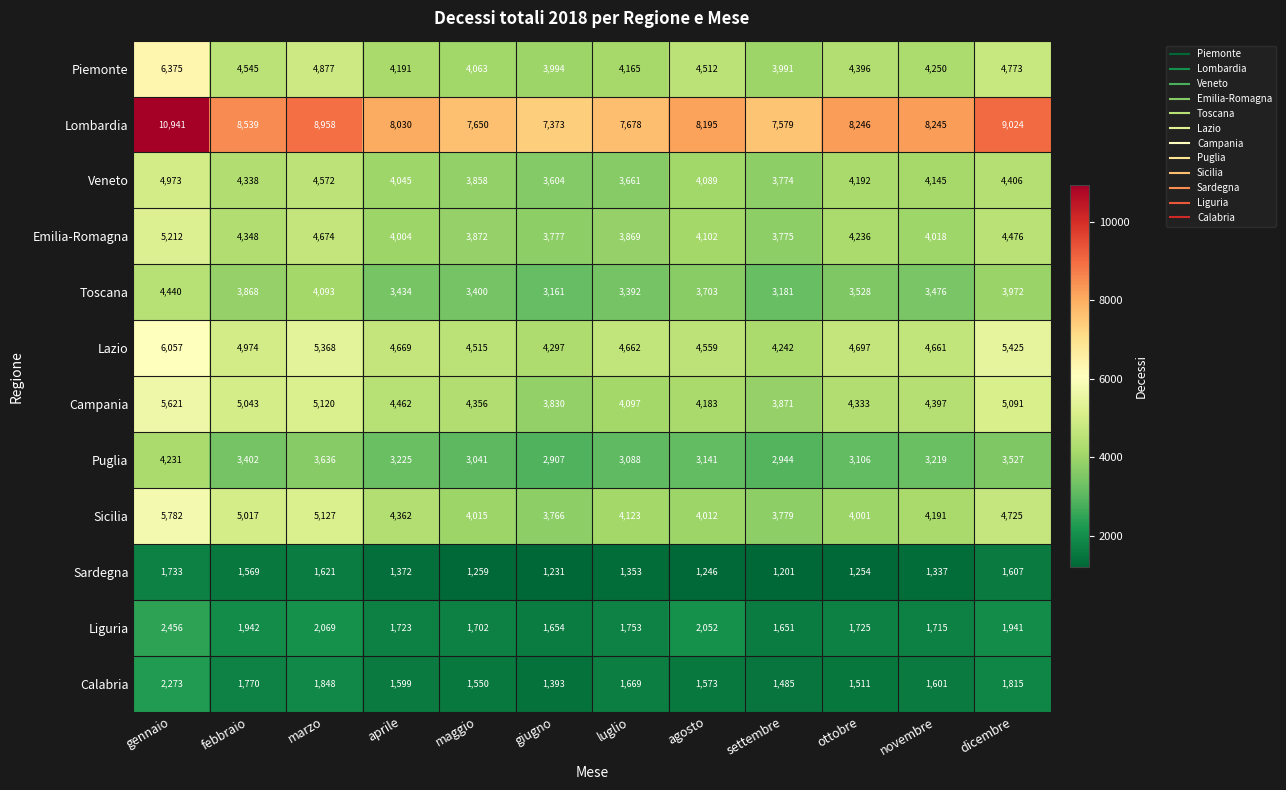

At which category does the chart reach its minimum across all series?

settembre